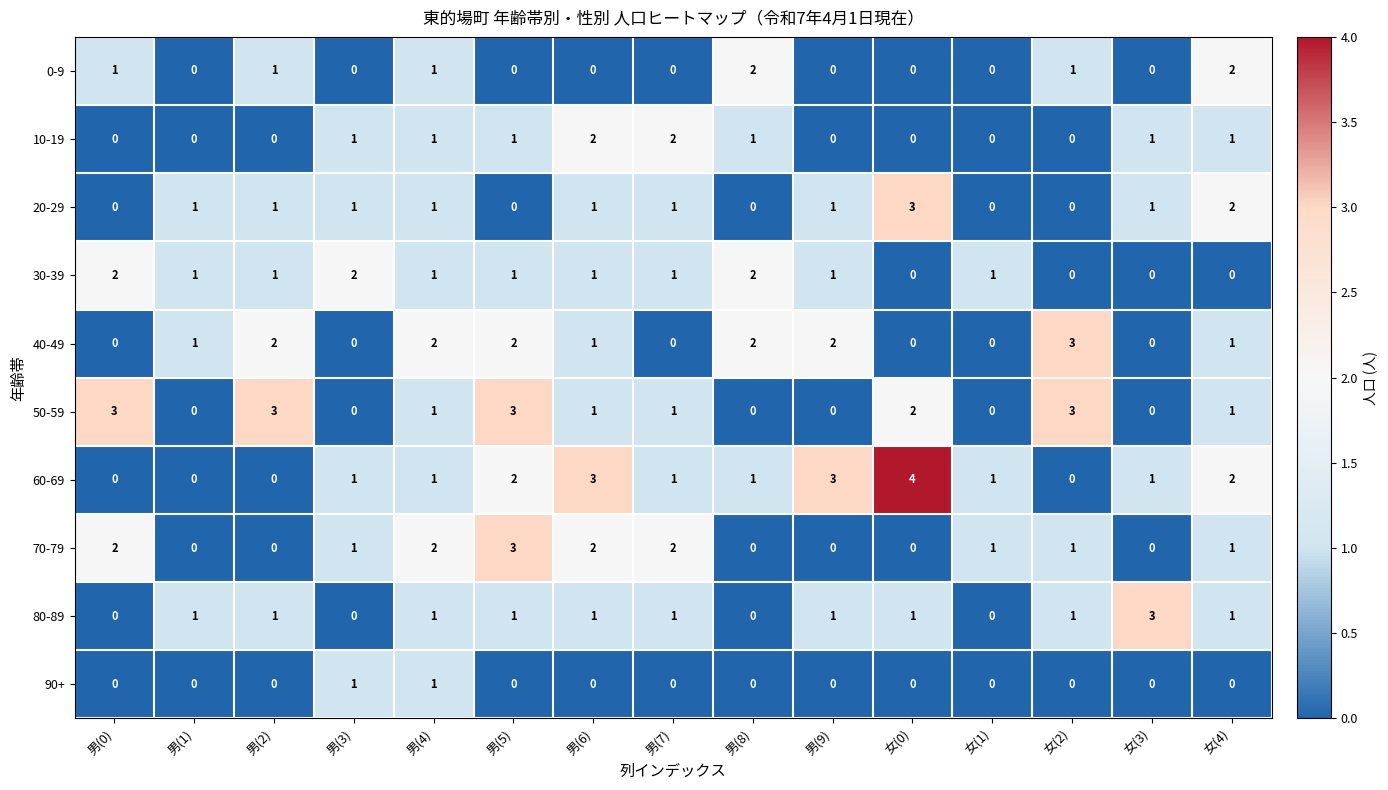

The 30-39 series shows 2 at 男(7). True or false?

False